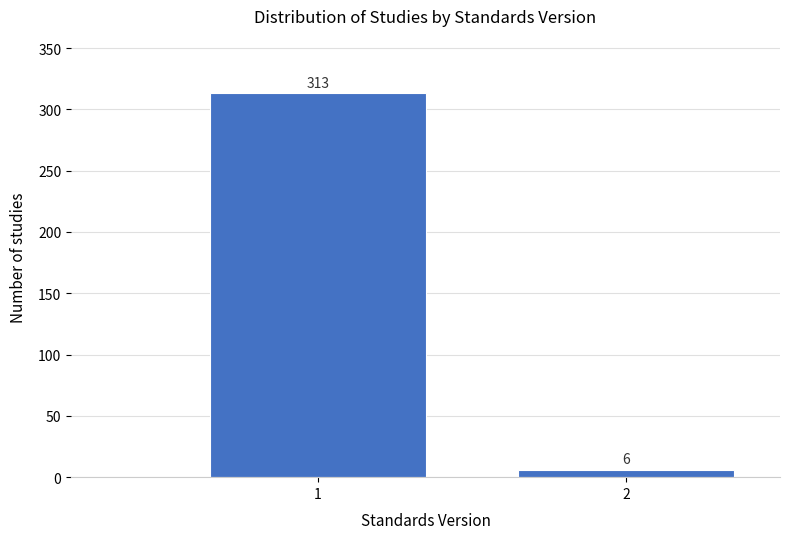

Reading left to right, list all the values displayed in this chart.

1=313	2=6